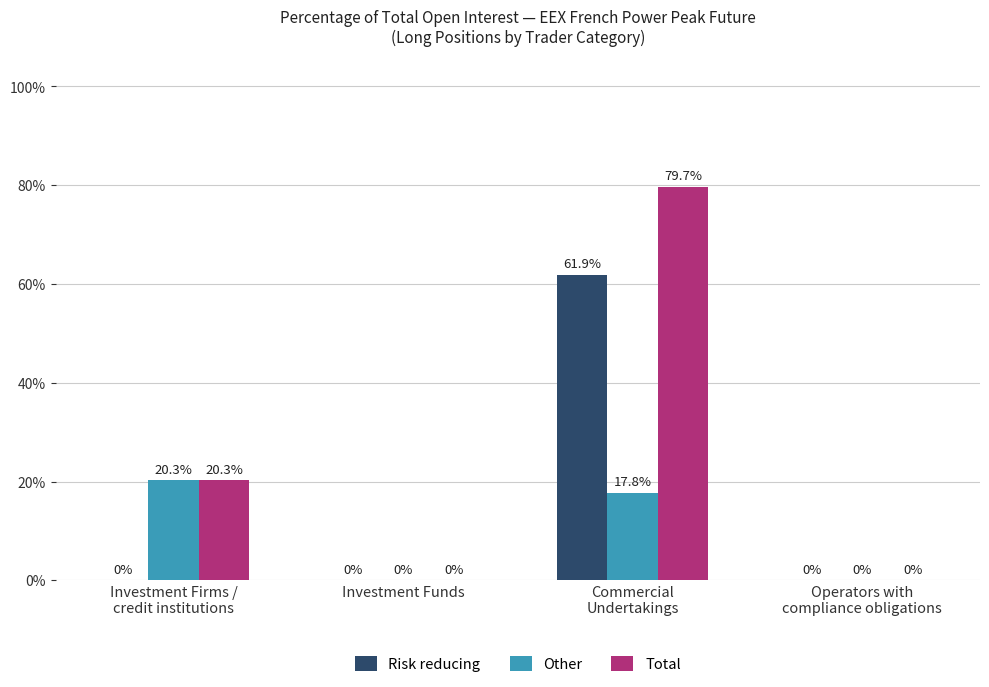

Which series has the largest total across all categories?

Total